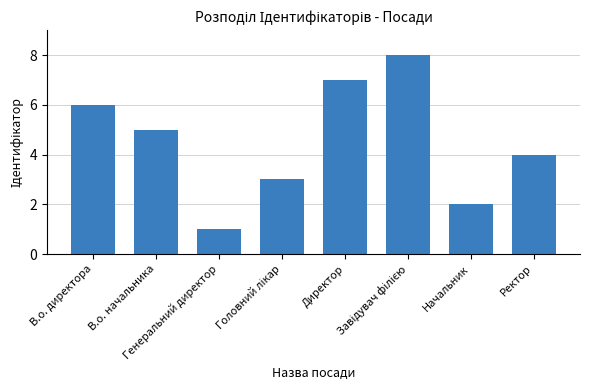

How many data points are less than 5?

4